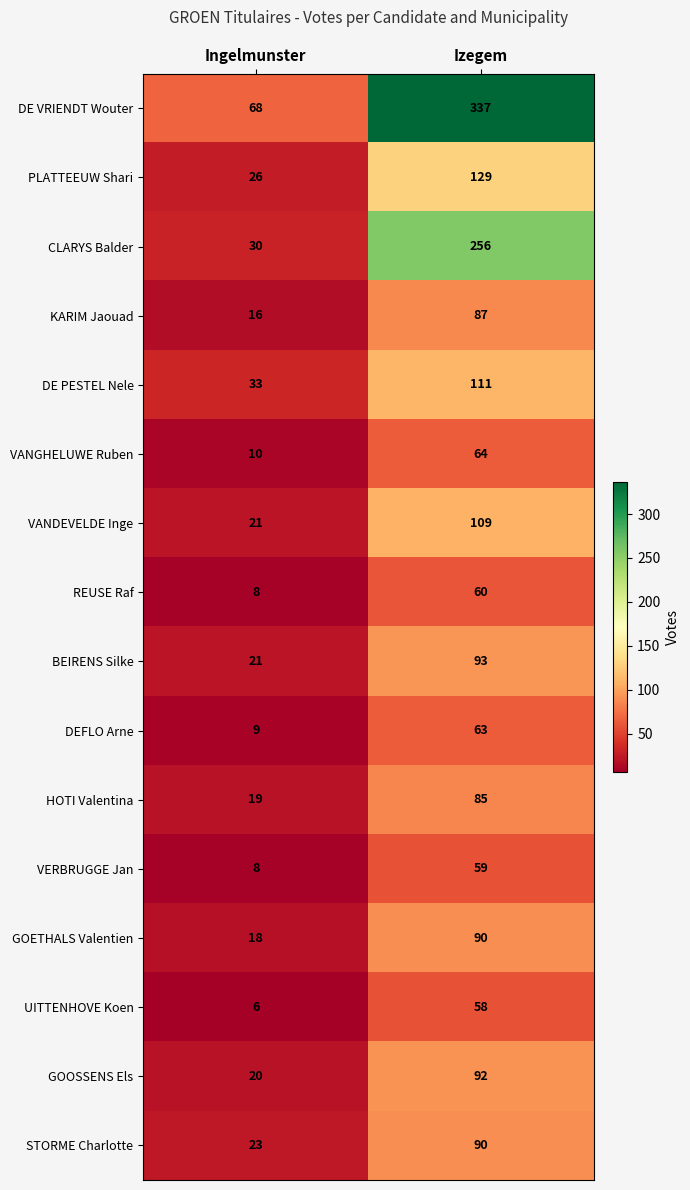

What is the spread (max minus min) of values at Ingelmunster?

62